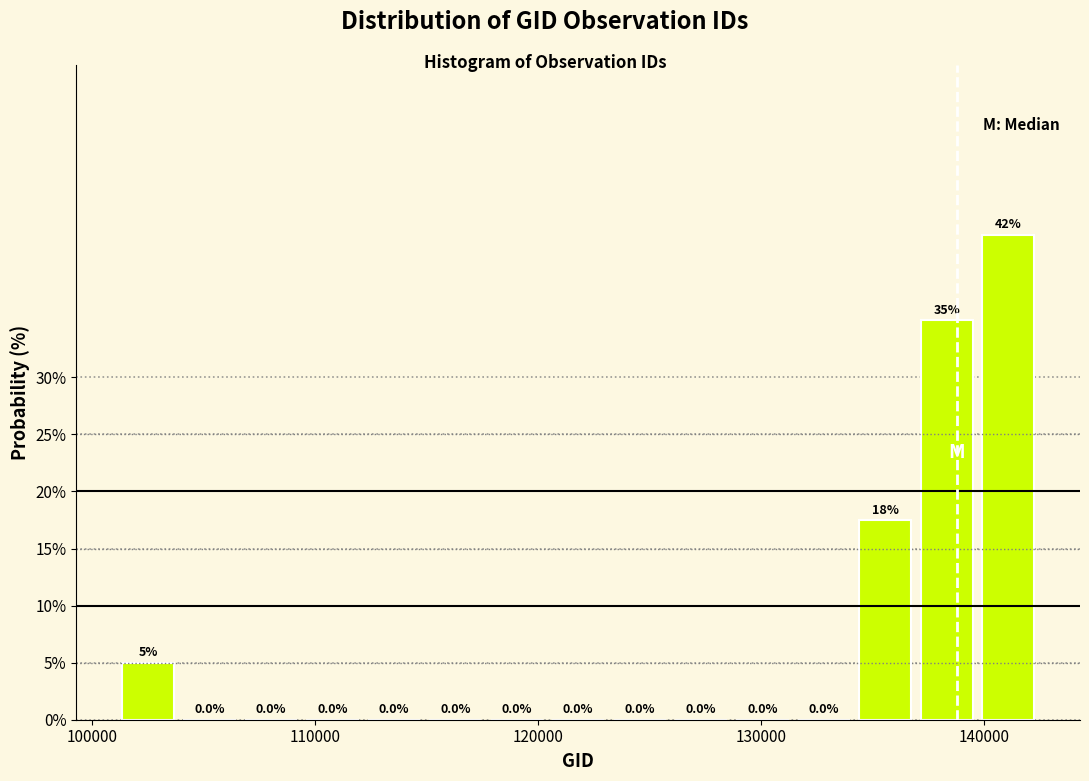

Read against the x-axis, roughly where is the centre of the tallest bar?

141000